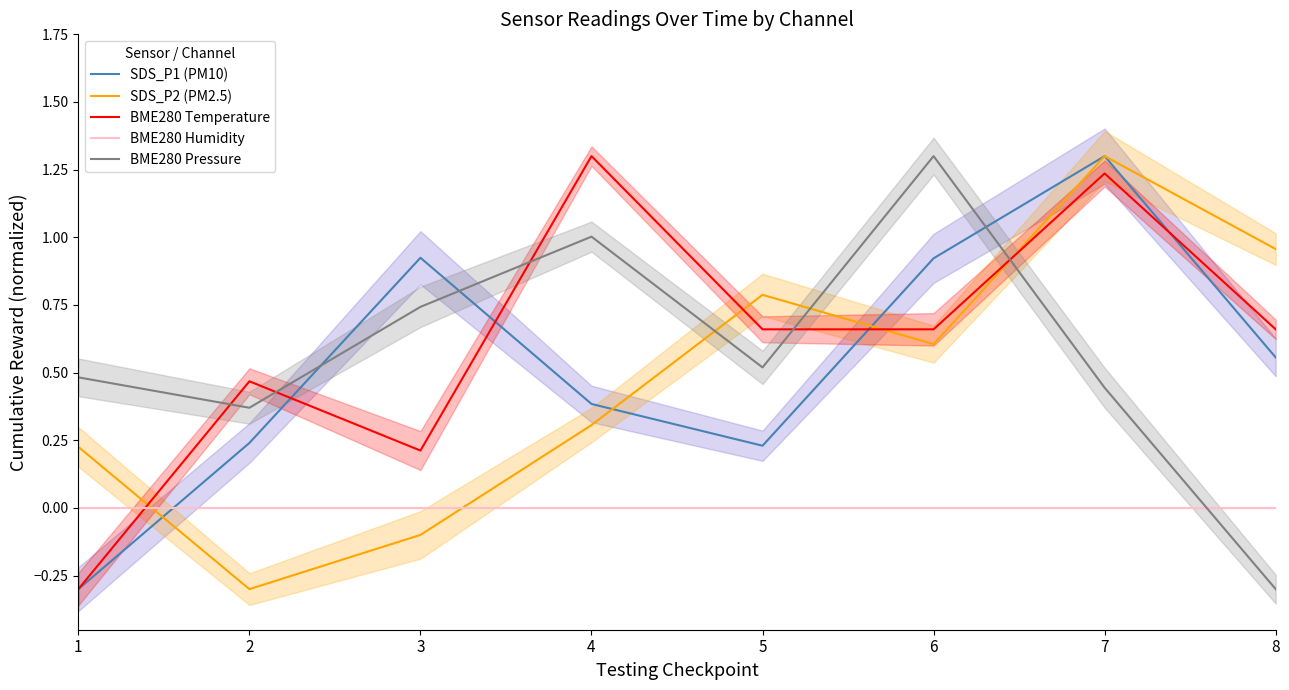

What is the difference between the highest and lowest values at 8?

1.3